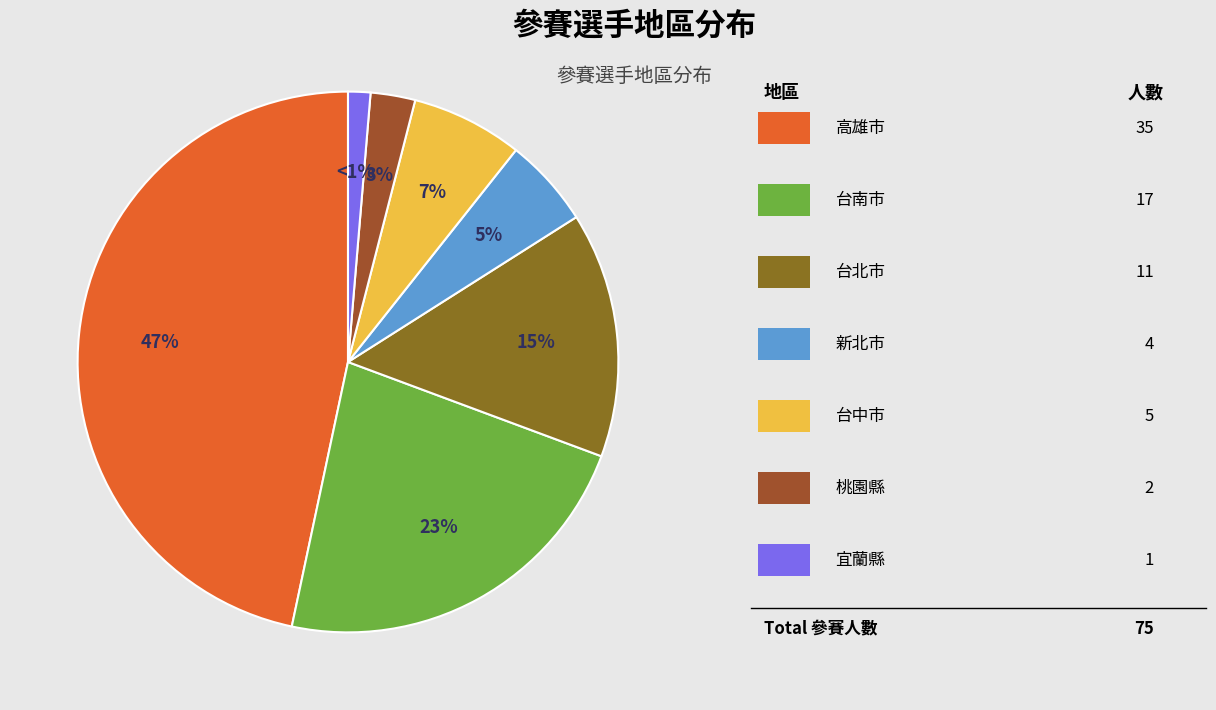

Is there a majority slice in this chart?

No